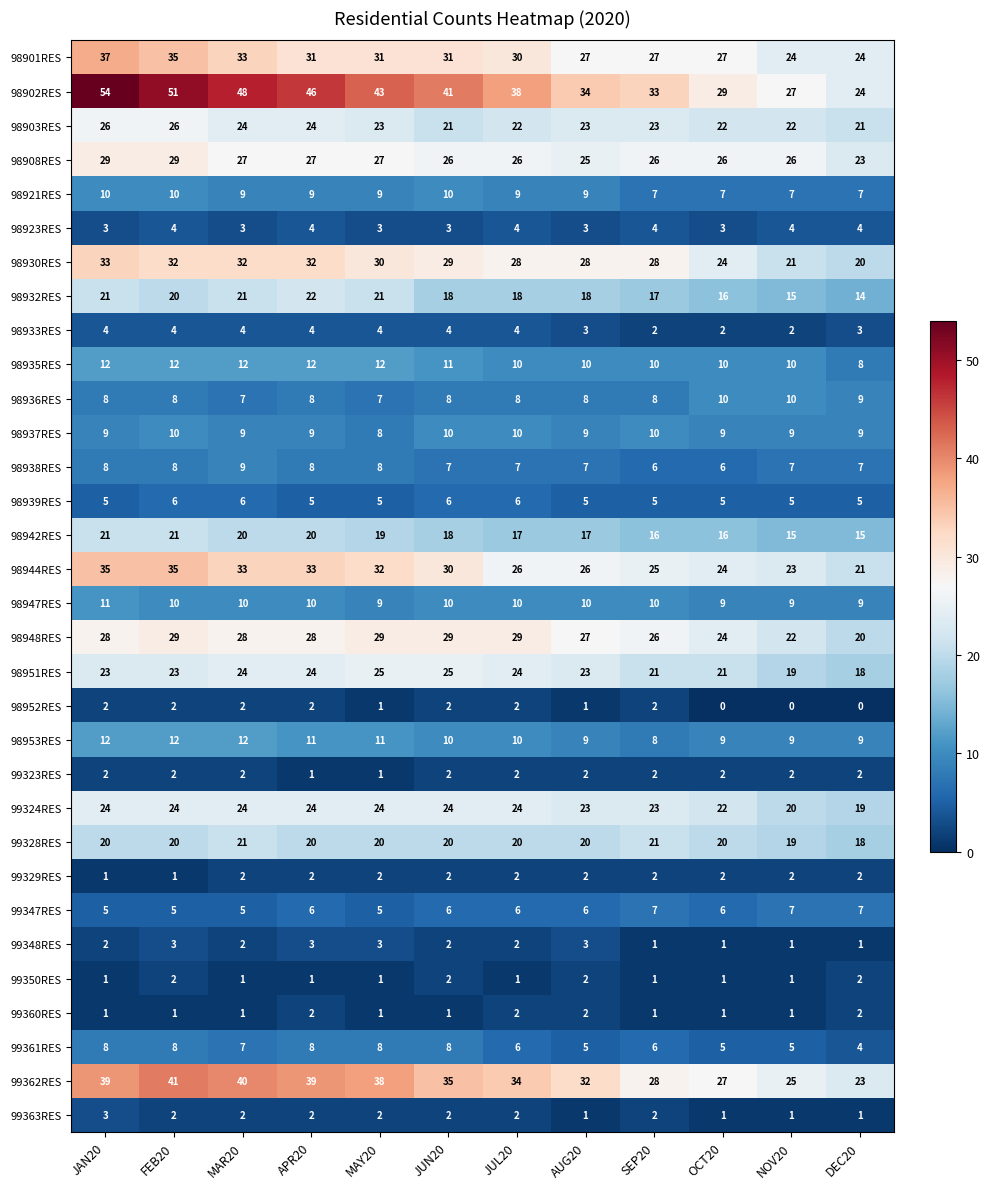

What is the lowest value of the 98951RES series?

18